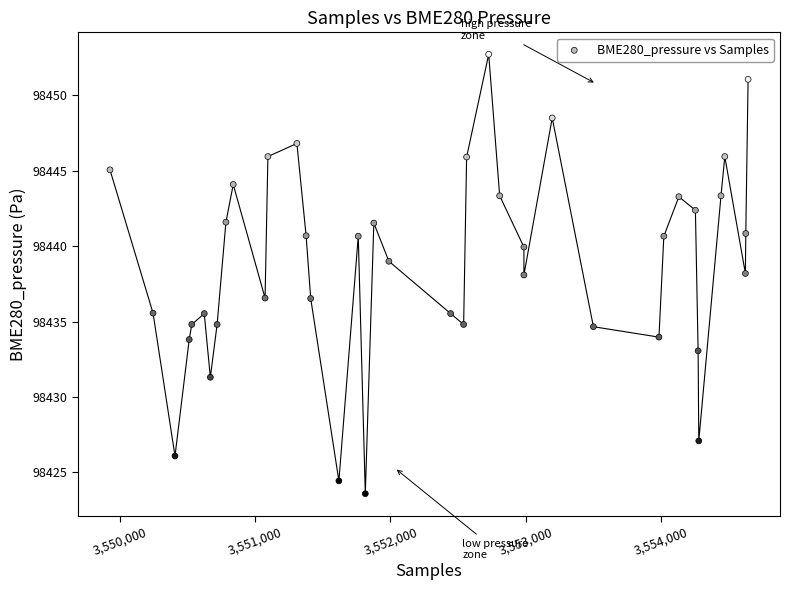

What is the range of X values (max minus min)?

4711.0